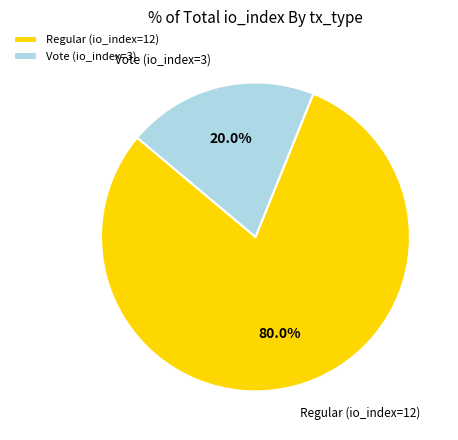

To the nearest percent, what is the combined percentage of Vote (io_index=3) and Regular (io_index=12)?

100%